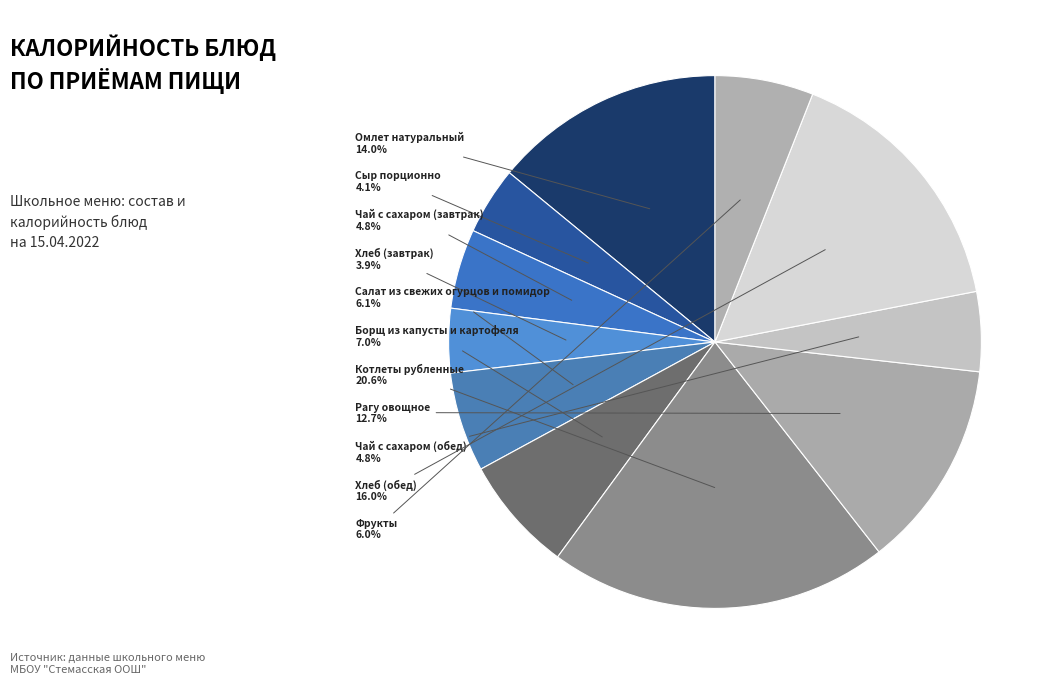

To the nearest percent, what is the average slice percentage?

9%